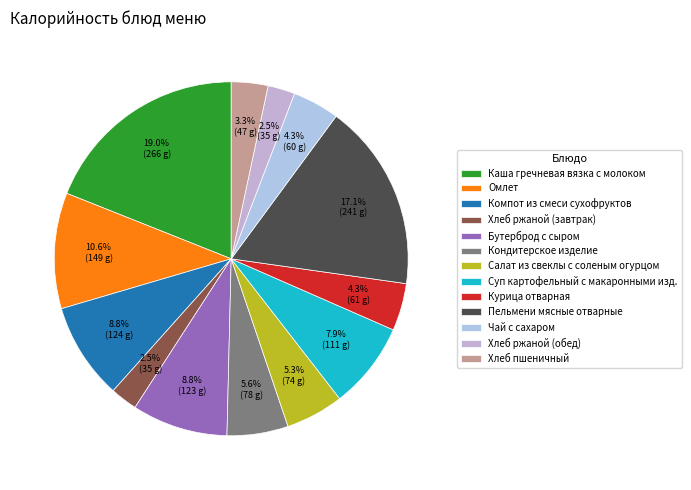

Does any single category account for the majority?

No